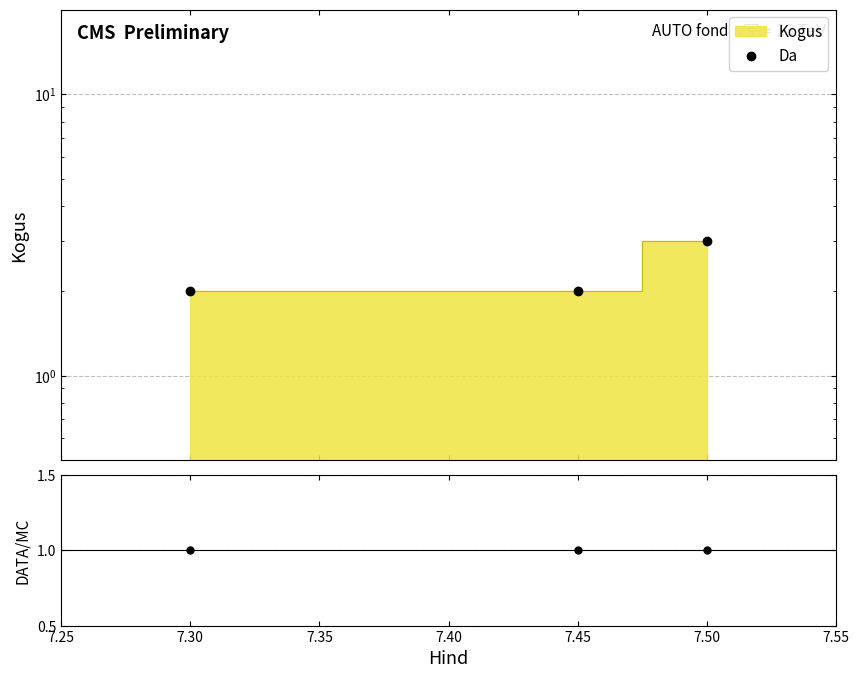

At how many categories does at least one series exceed 2?

1